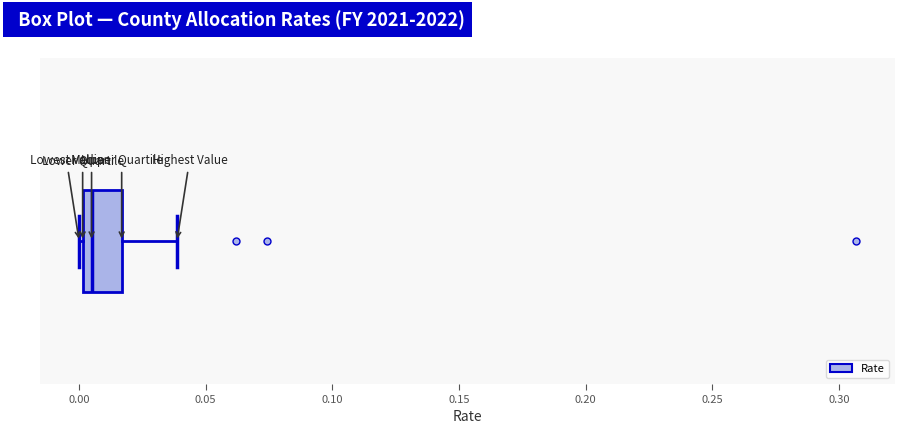

Read this box plot against the x-axis: the position of the median line, the range covered by the box, and the ends of both whiskers. The values are not printed on the chart, so give them approximately, as read against the axis.

median 0.005, box 0.000 to 0.015, whiskers 0.000 to 0.040